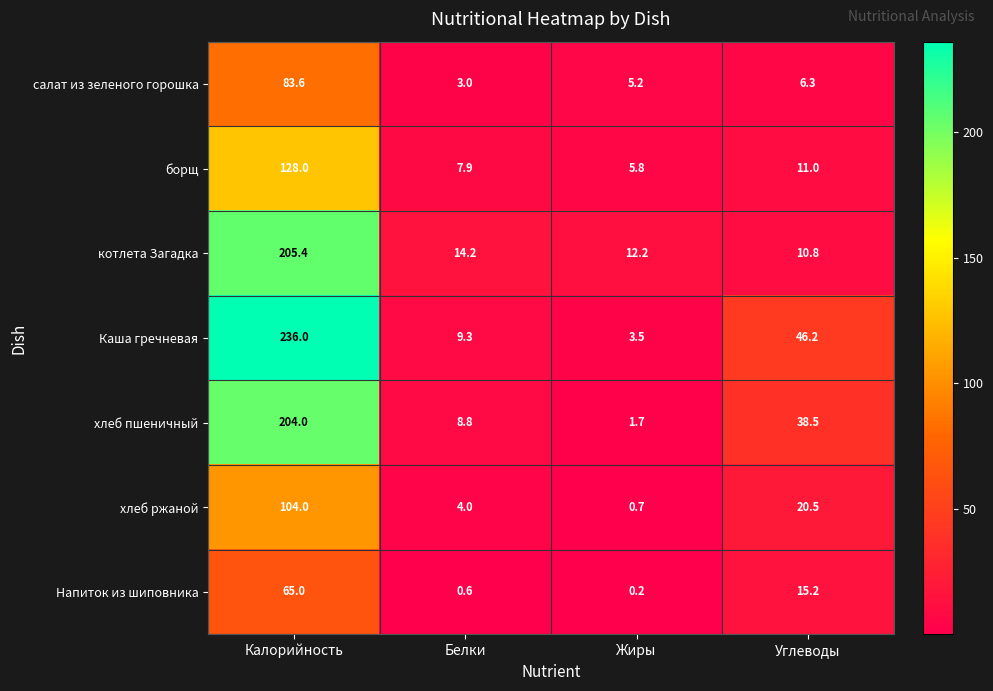

What is the total value across all series at Белки?

47.8